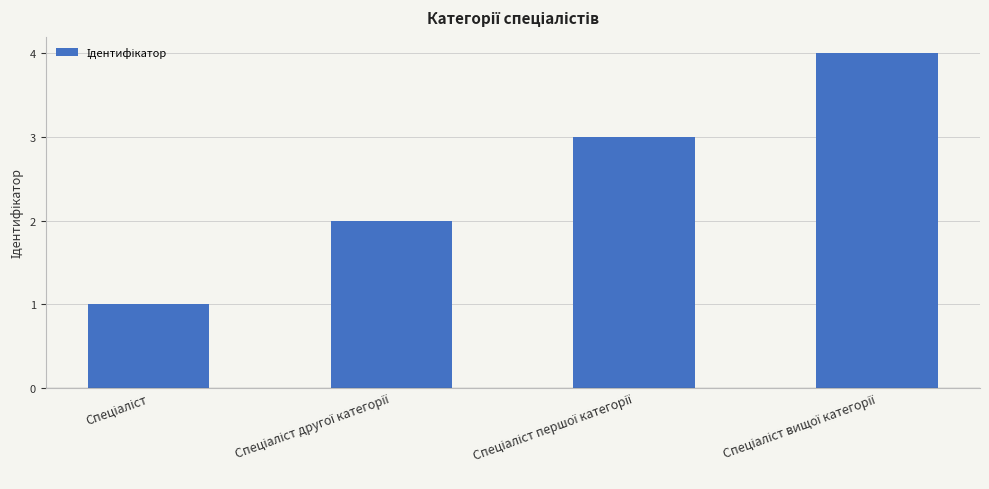

What is the greatest value displayed?

4